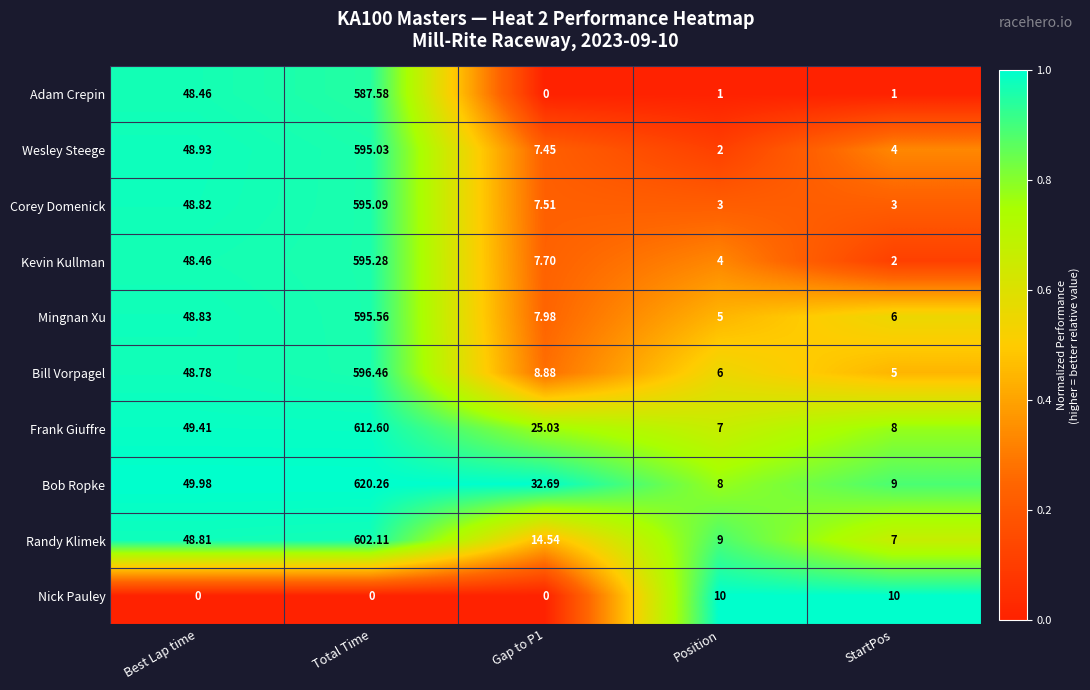

Which series has the largest total across all categories?

Bob Ropke